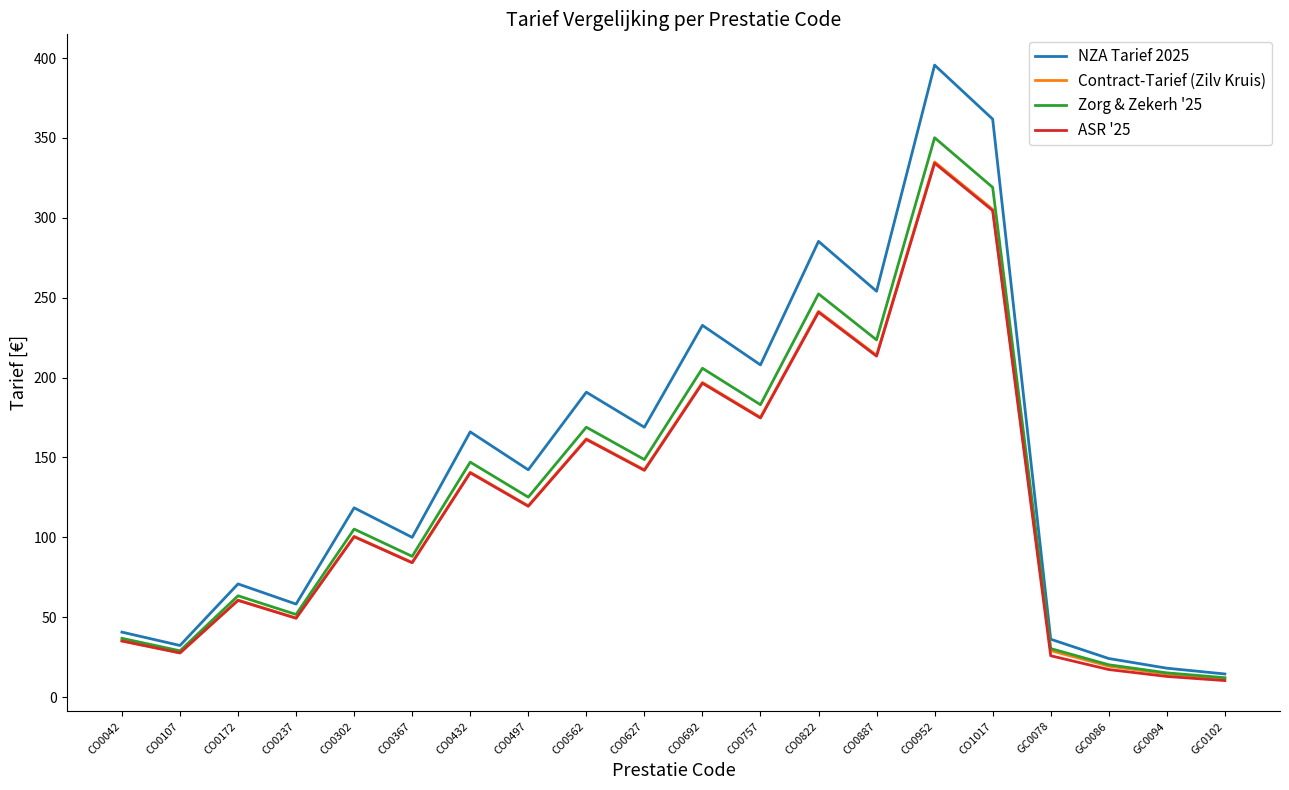

What is the total value across all series at CO0237?

208.9